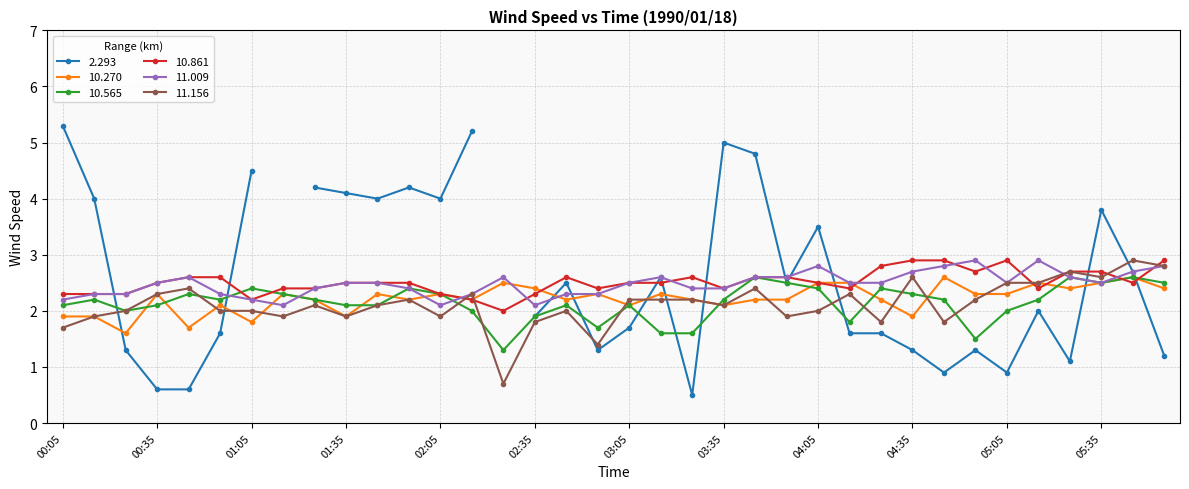

What is the lowest value of the 10.565 series?

1.3